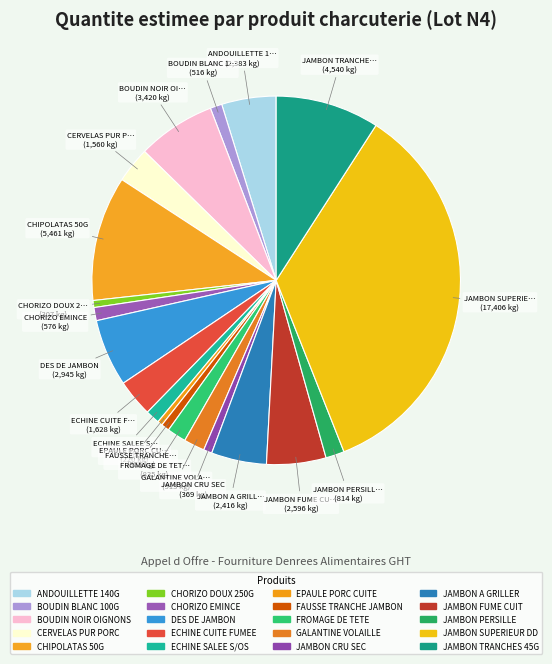

Count the number of slices in the pie.

20